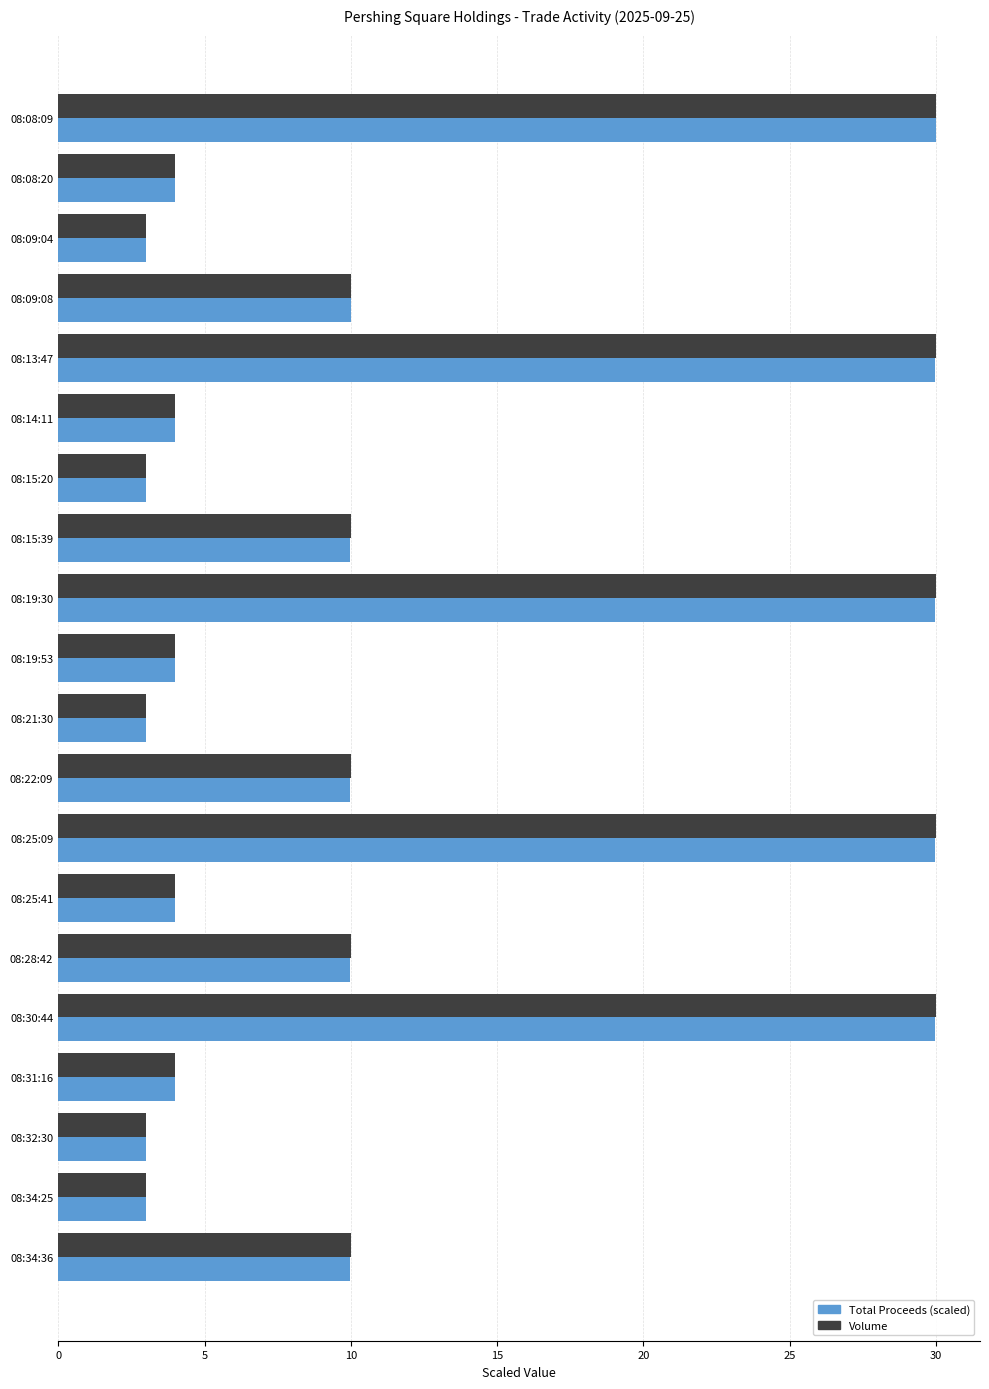

What is the average value of the Volume series?

11.8